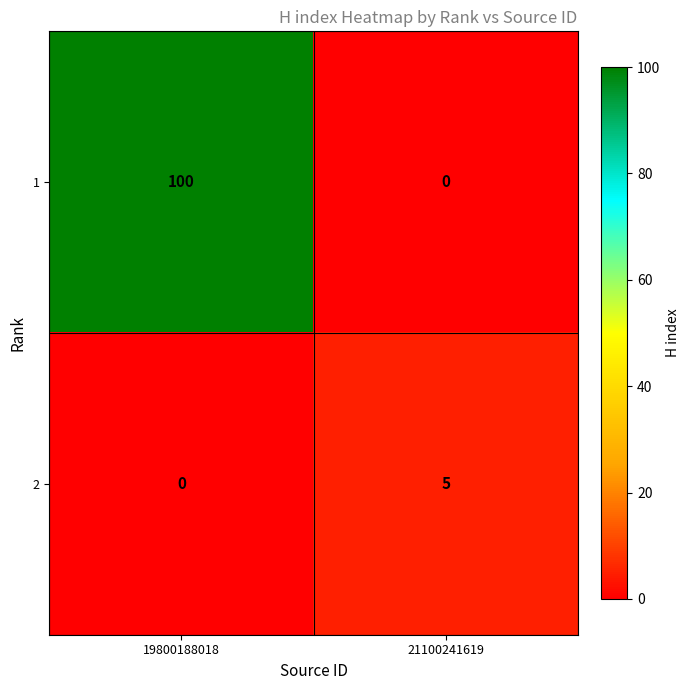

Reading right to left, transcribe all the data shown in this chart.

1: 21100241619=0	19800188018=100
2: 21100241619=5	19800188018=0